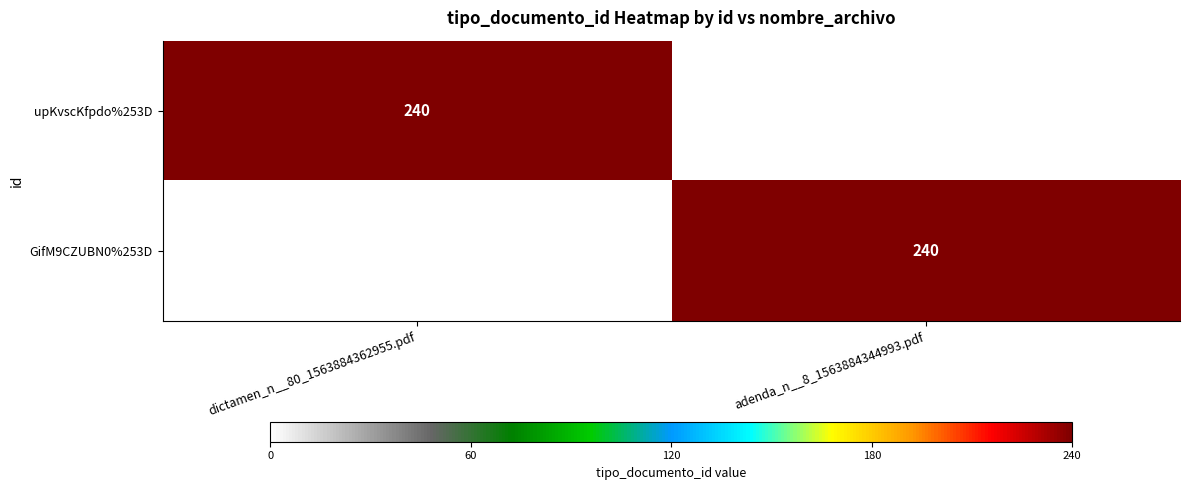

Is it true that upKvscKfpdo%253D equals 240 at dictamen_n__80_1563884362955.pdf?

True